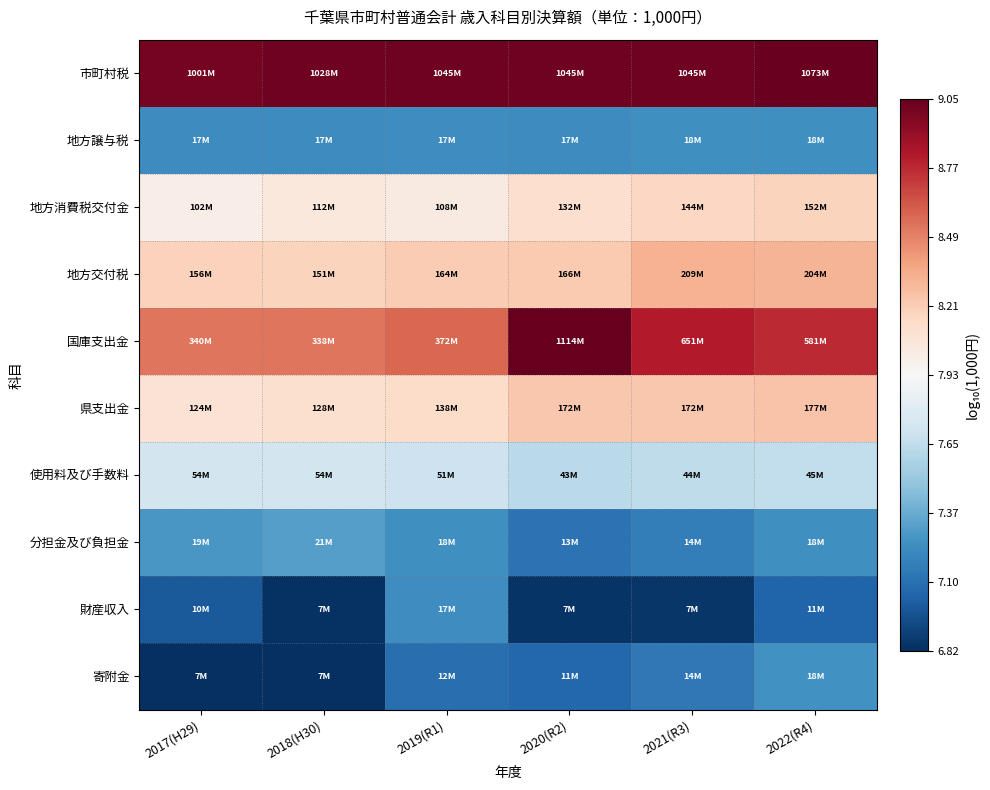

What is the maximum value shown in the chart?

9.0